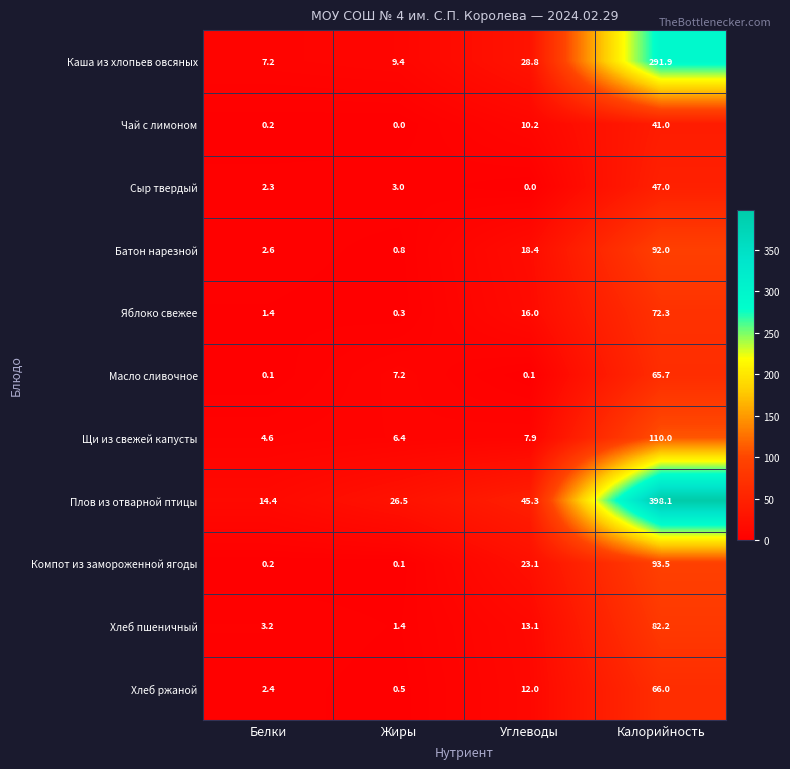

The Сыр твердый series shows 4.6 at Жиры. True or false?

False